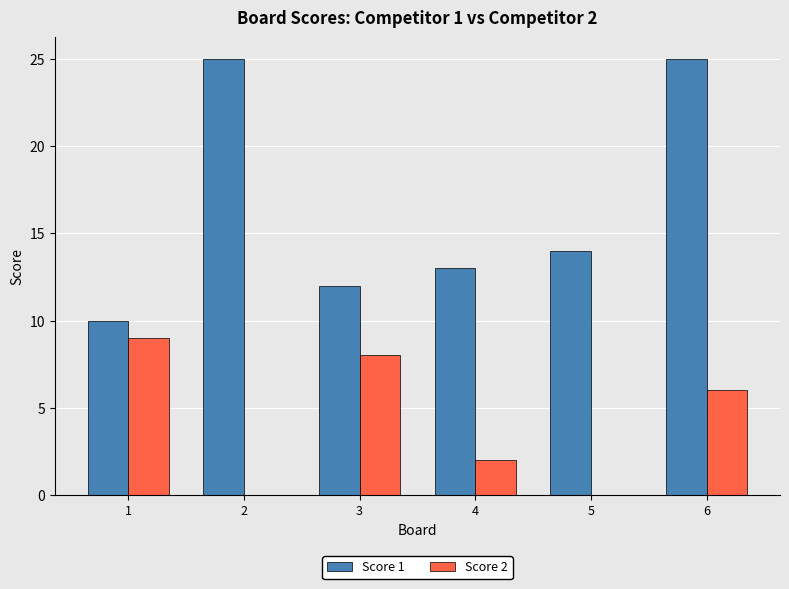

Count the number of data series in this chart.

2